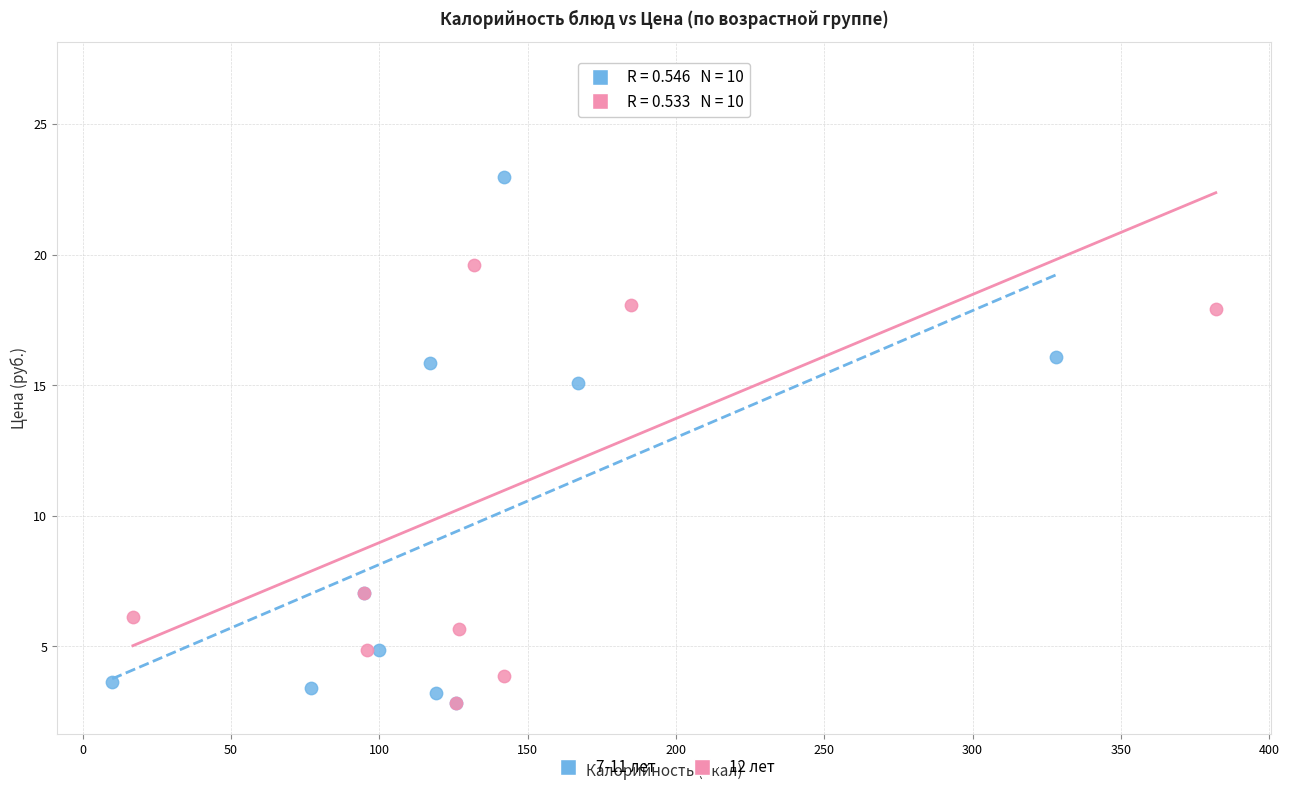

Which series has the largest Y range (max minus min)?

12 лет